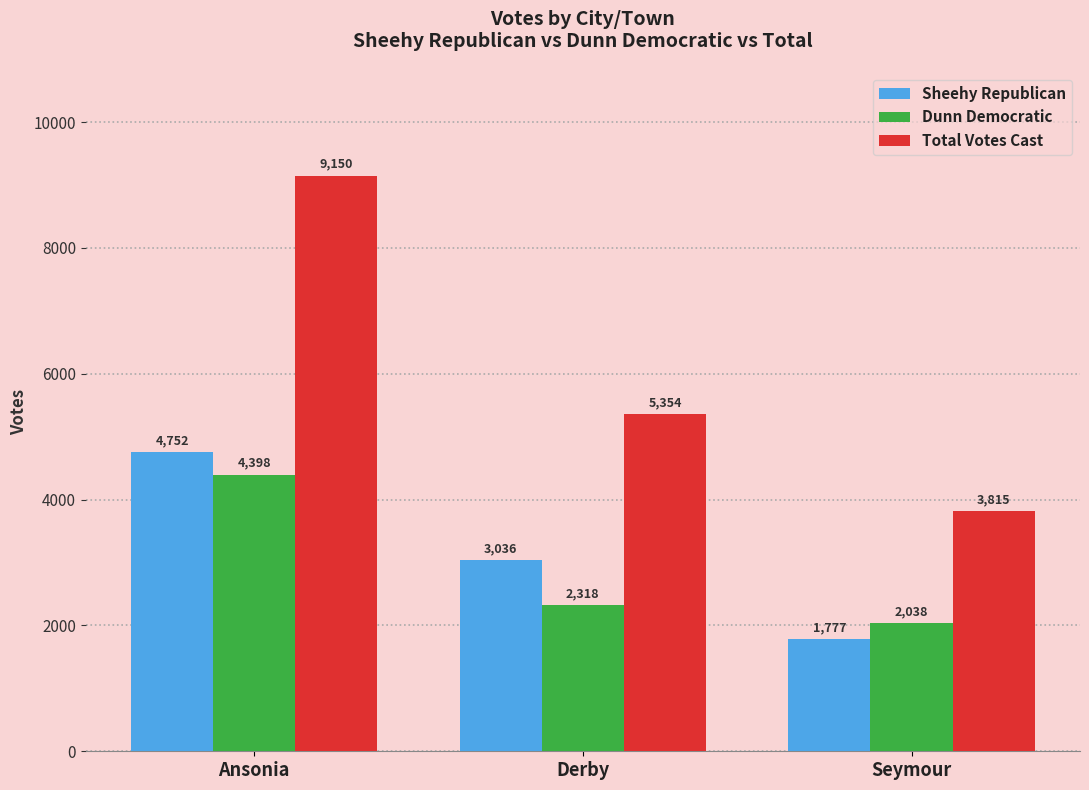

At Seymour, list the series in order from smallest to largest.

Sheehy Republican, Dunn Democratic, Total Votes Cast